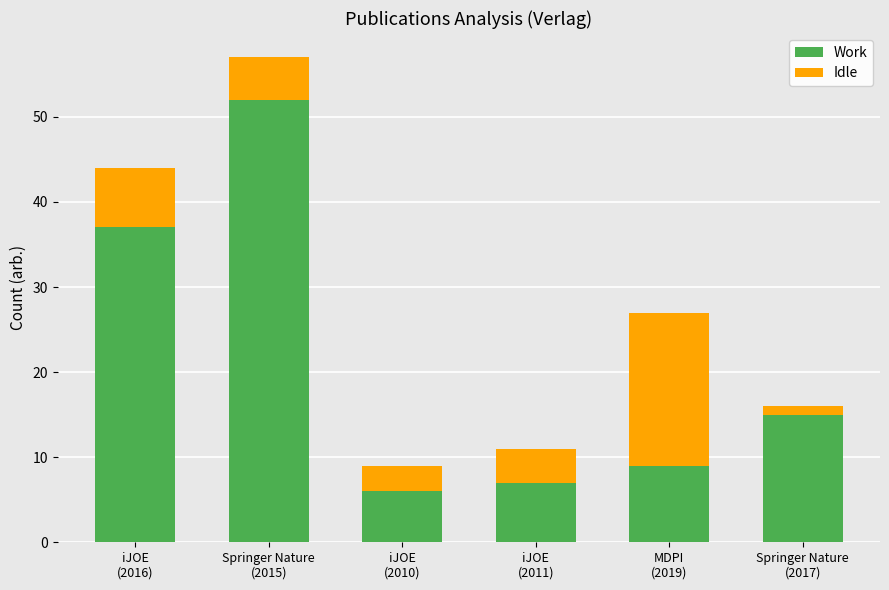

What is the minimum value for Work?

6